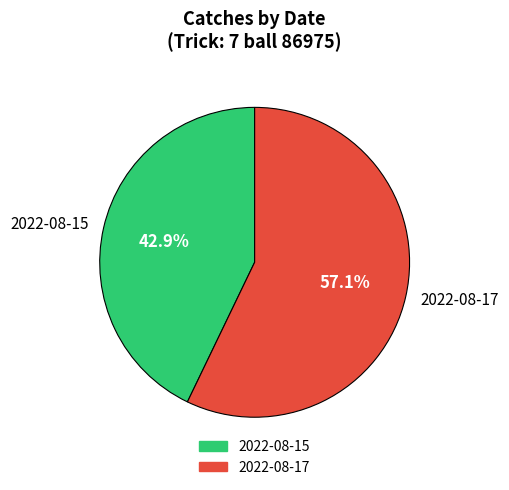

The 2022-08-17 slice represents 44% of the pie. True or false?

False